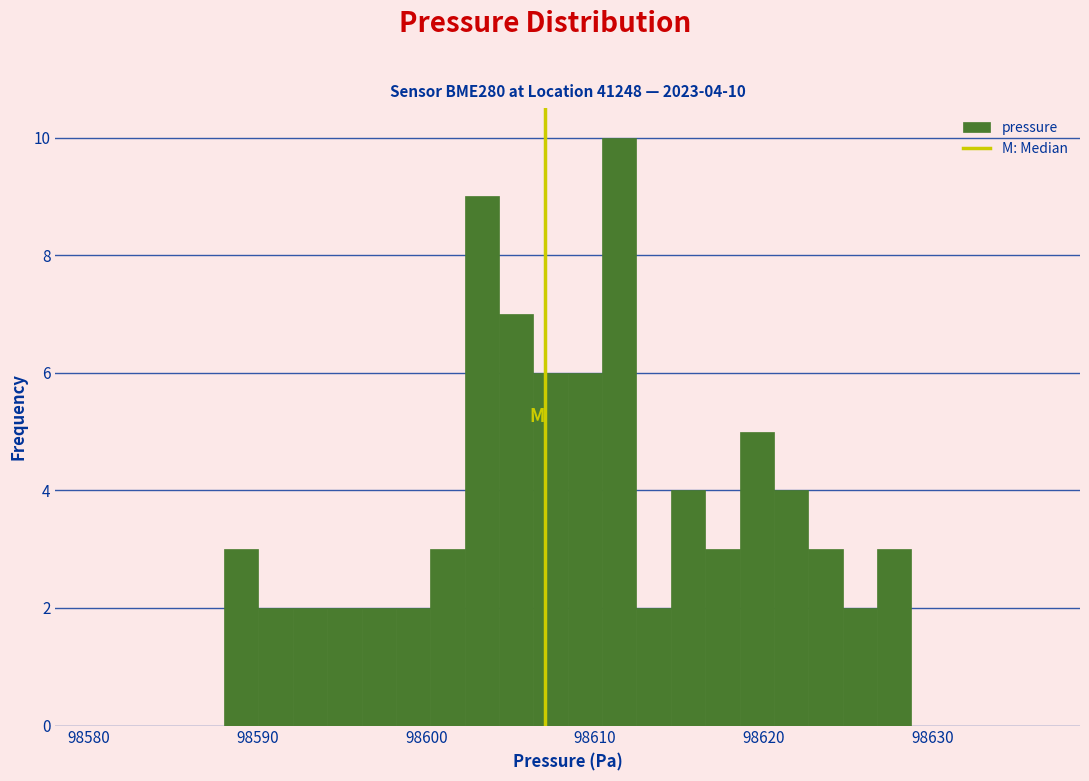

Around what value on the x-axis is the tallest bar? Give the approximate position of its centre, as read against the axis.

98611